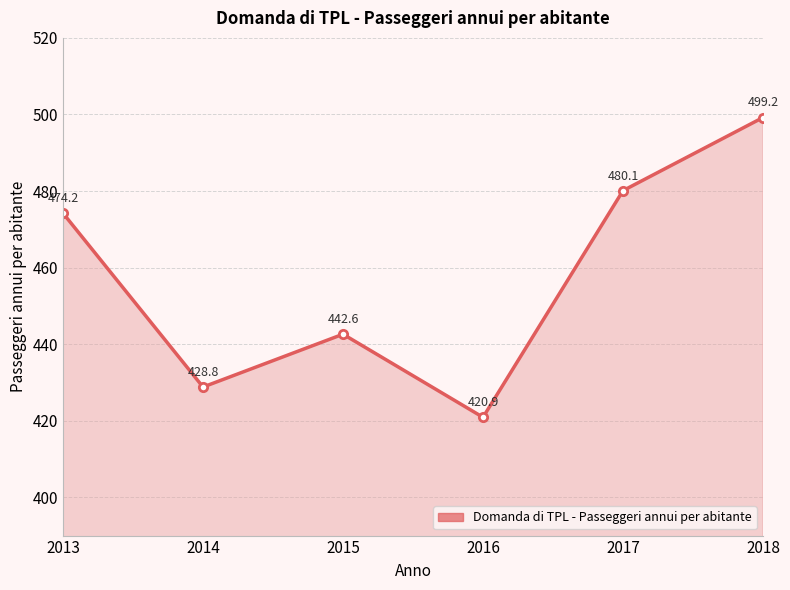

Rank the categories by value from highest to lowest.

2018, 2017, 2013, 2015, 2014, 2016